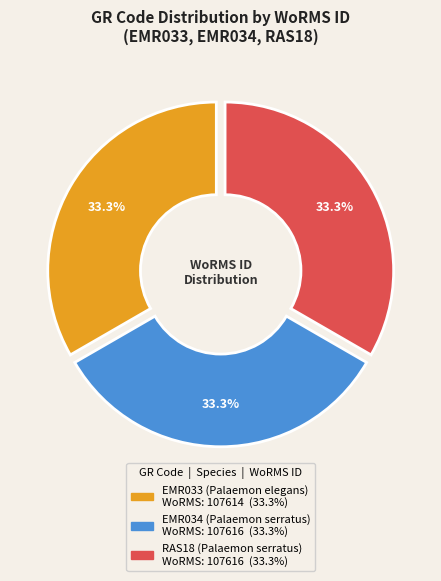

Does EMR034 account for over 50% of the chart?

No